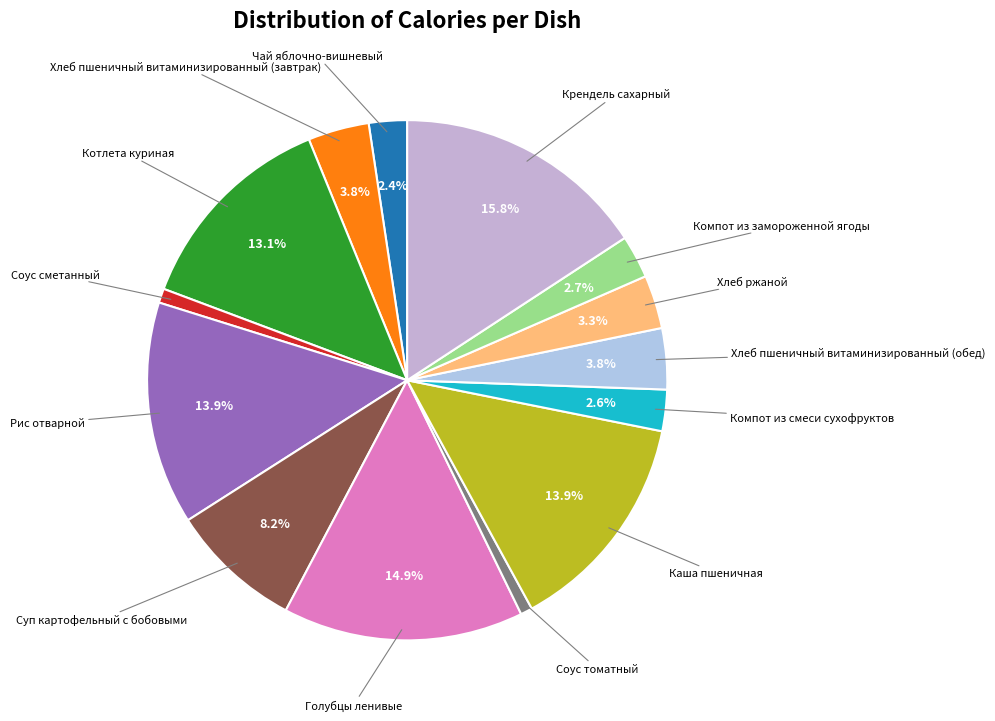

To the nearest percent, what is the average slice percentage?

7%